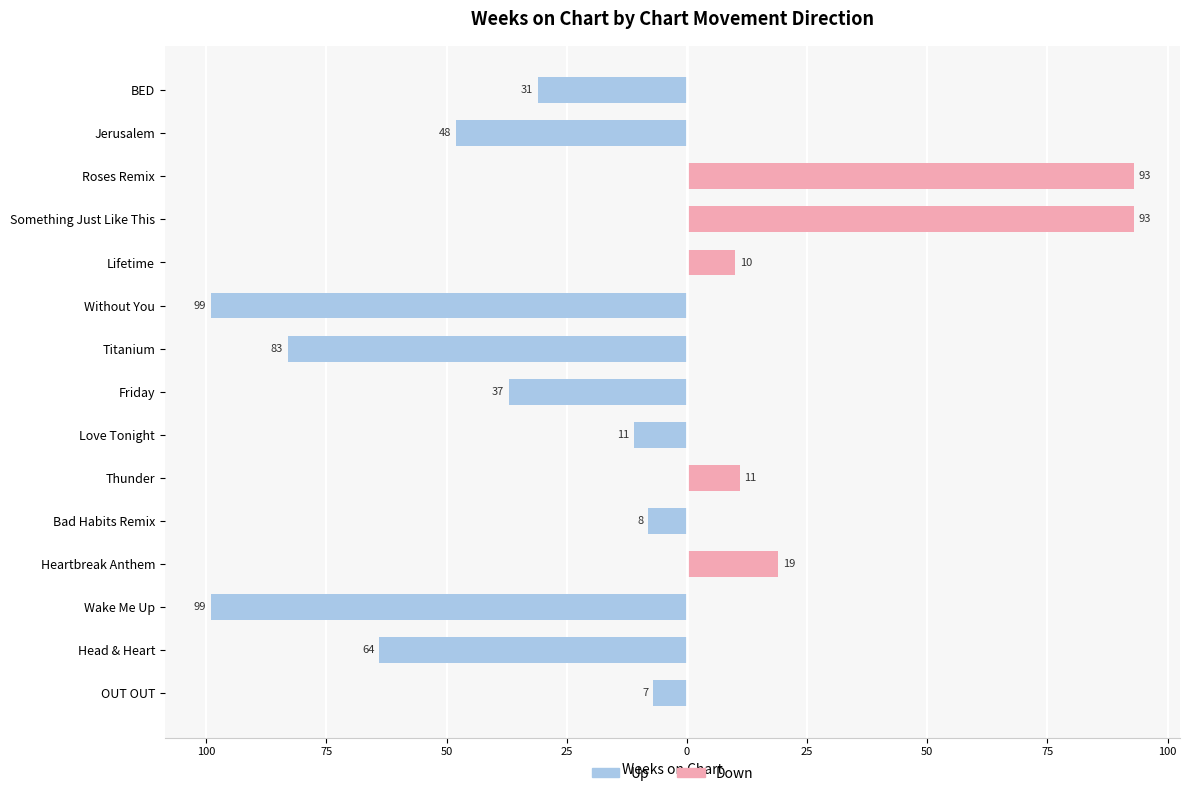

What is the minimum value shown in the chart?

-99